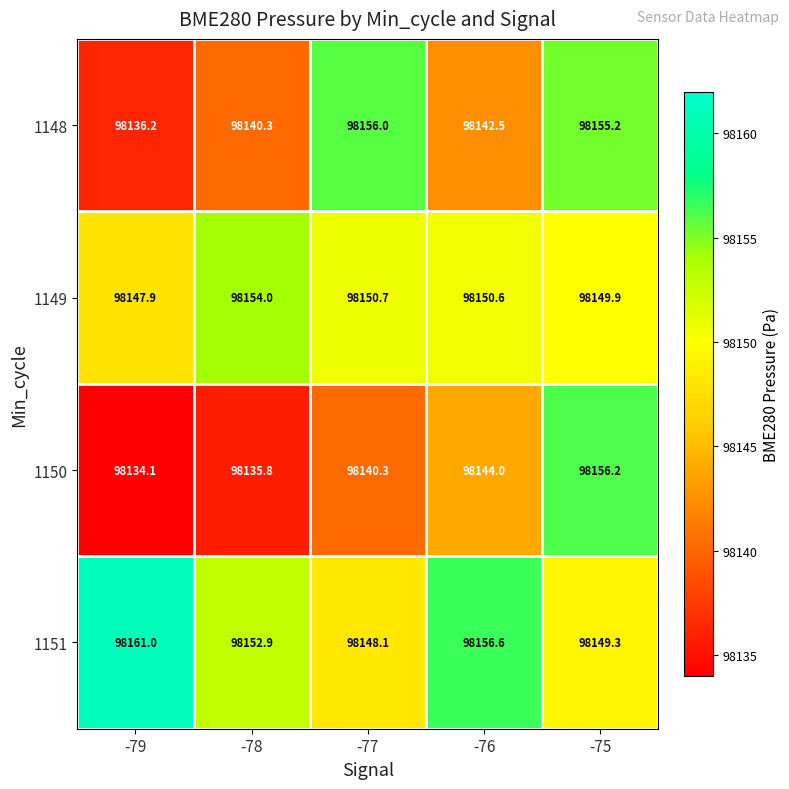

How many values in the 1149 series are below 98150?

2